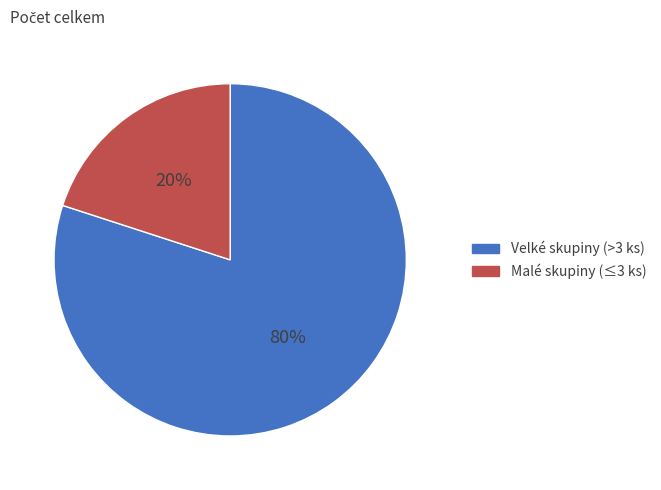

Is there any slice that represents more than half of the pie?

Yes